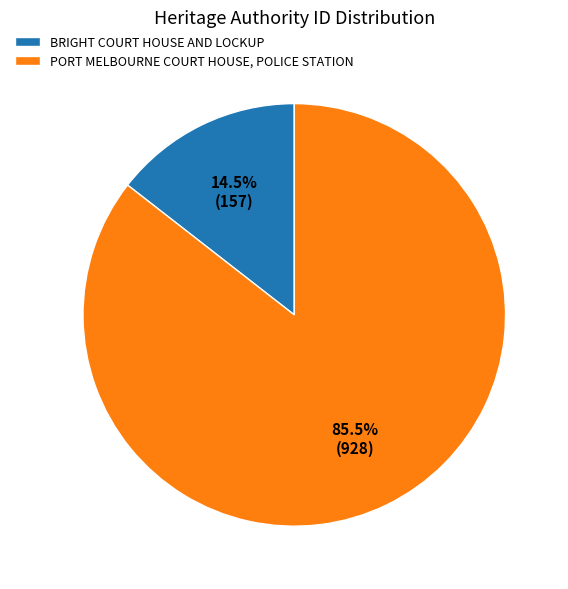

Which category has the smallest portion of the pie?

BRIGHT COURT HOUSE AND LOCKUP